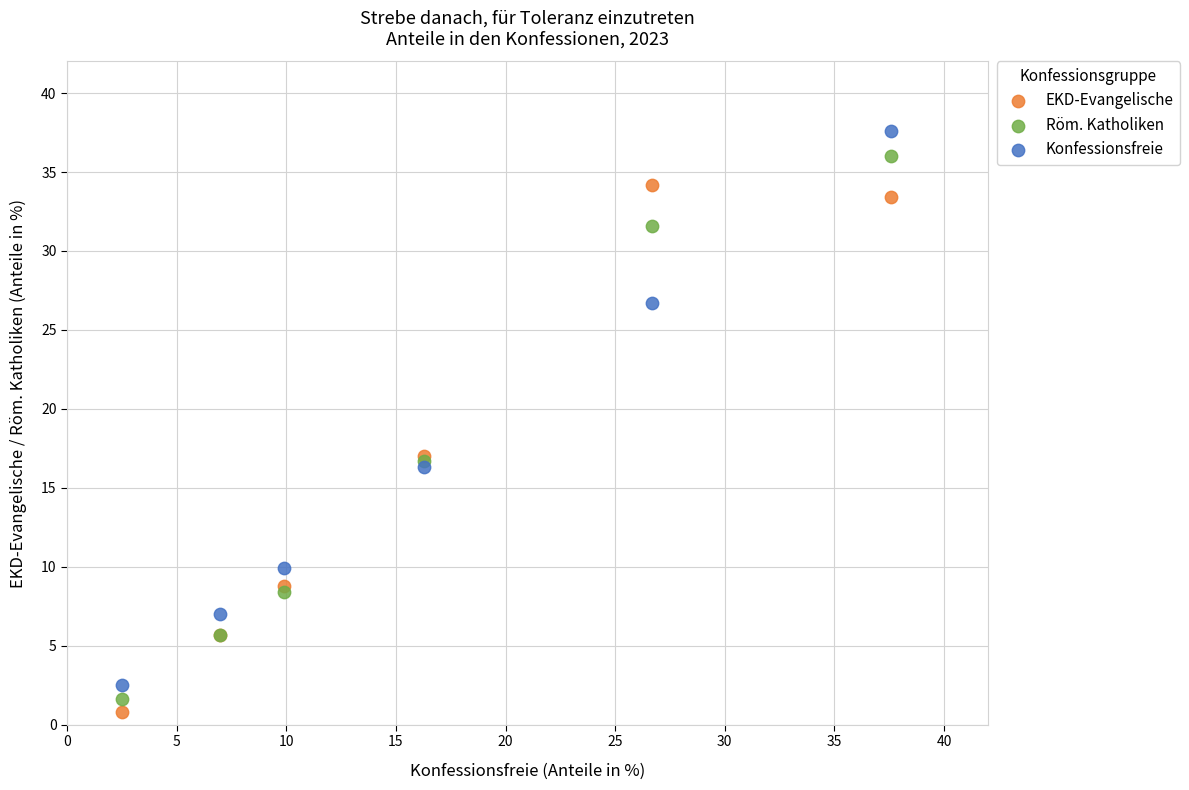

Which series has the widest spread of Y values?

Konfessionsfreie